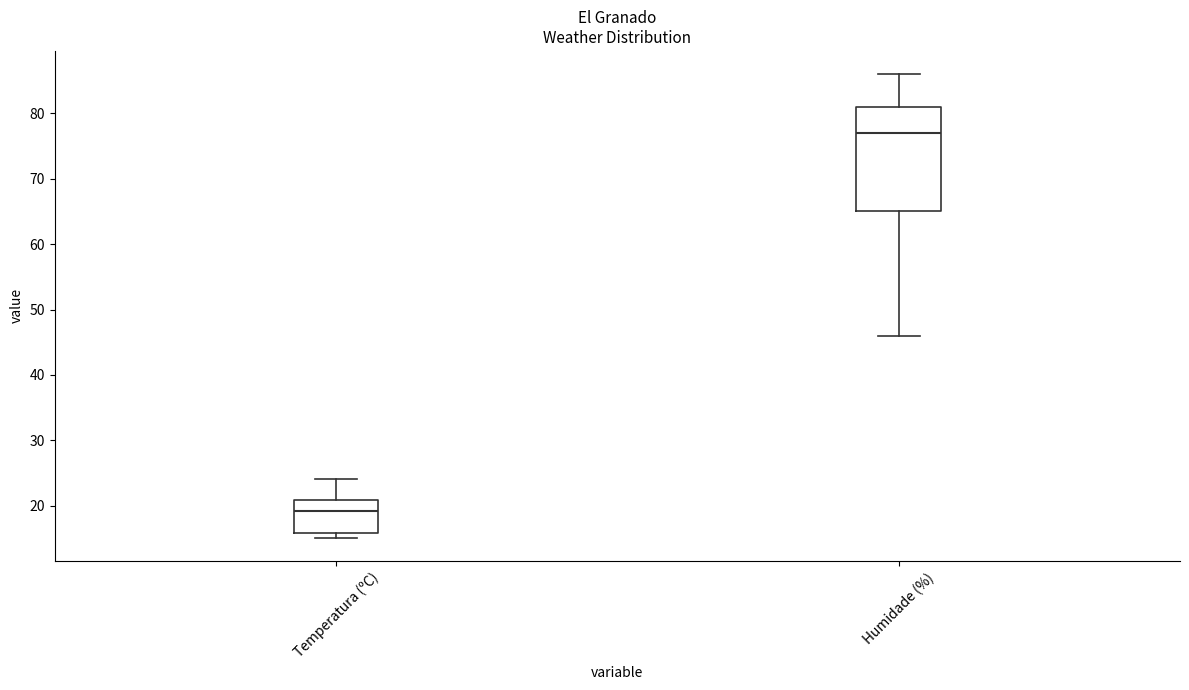

Where is the upper edge of the box for Humidade (%) on the y-axis? The values are not printed on the chart, so give them approximately, as read against the axis.

81